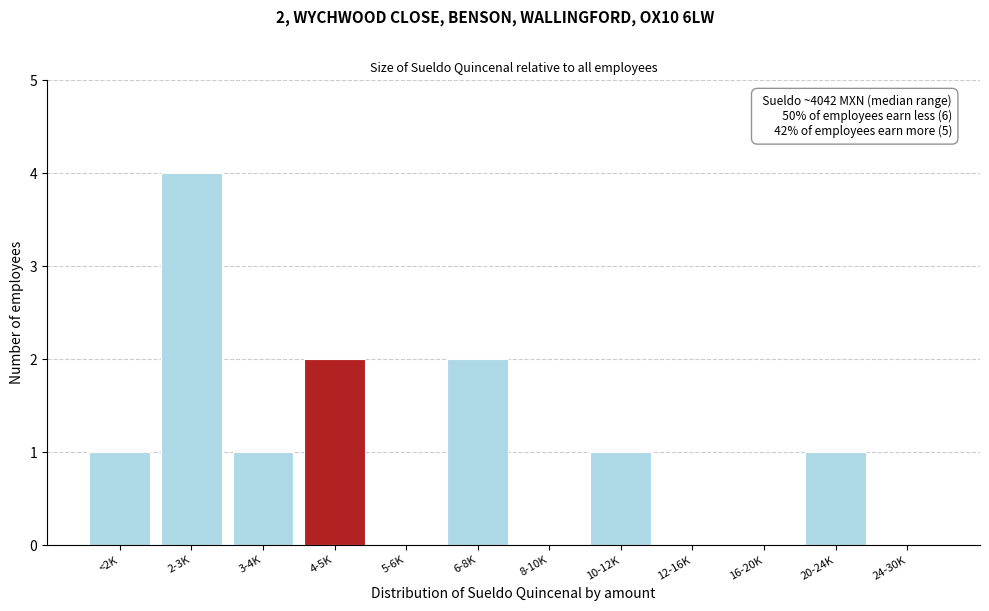

Reading right to left, what are all the values shown in this chart?

24-30K=0	20-24K=1	16-20K=0	12-16K=0	10-12K=1	8-10K=0	6-8K=2	5-6K=0	4-5K=2	3-4K=1	2-3K=4	<2K=1